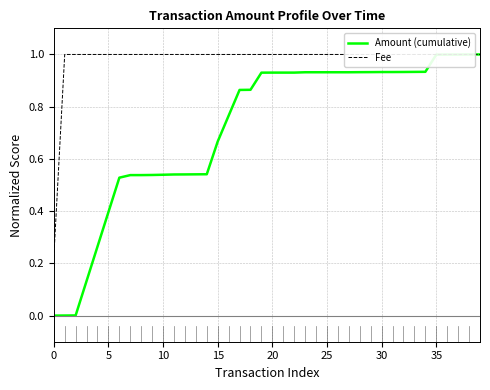

What is the difference between the maximum and minimum values in the Amount (cumulative) series?

1.0